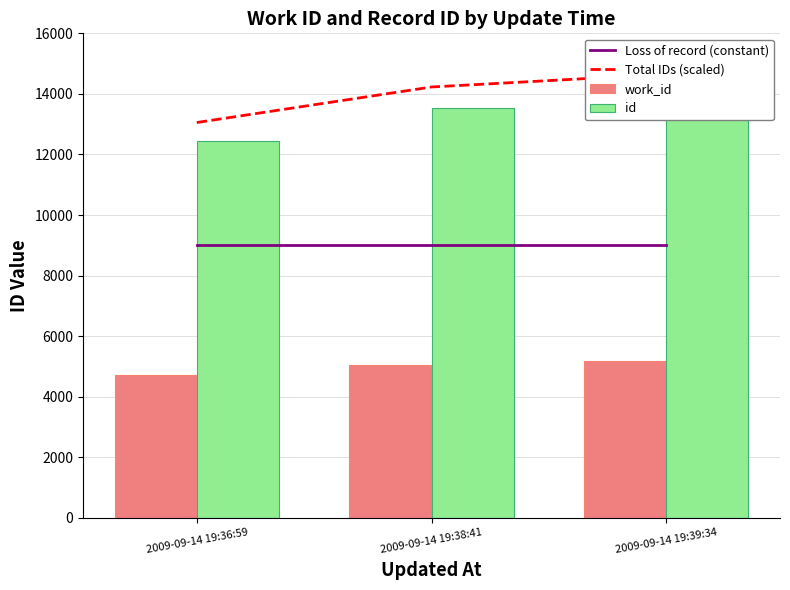

Reading left to right, what are all the values shown in this chart?

Loss of record (constant): 9000.0	9000.0	9000.0
Total IDs (scaled): 13055.7	14228.6	14650.7
work_id: 4713.0	5045.0	5189.0
id: 12434.0	13551.0	13953.0